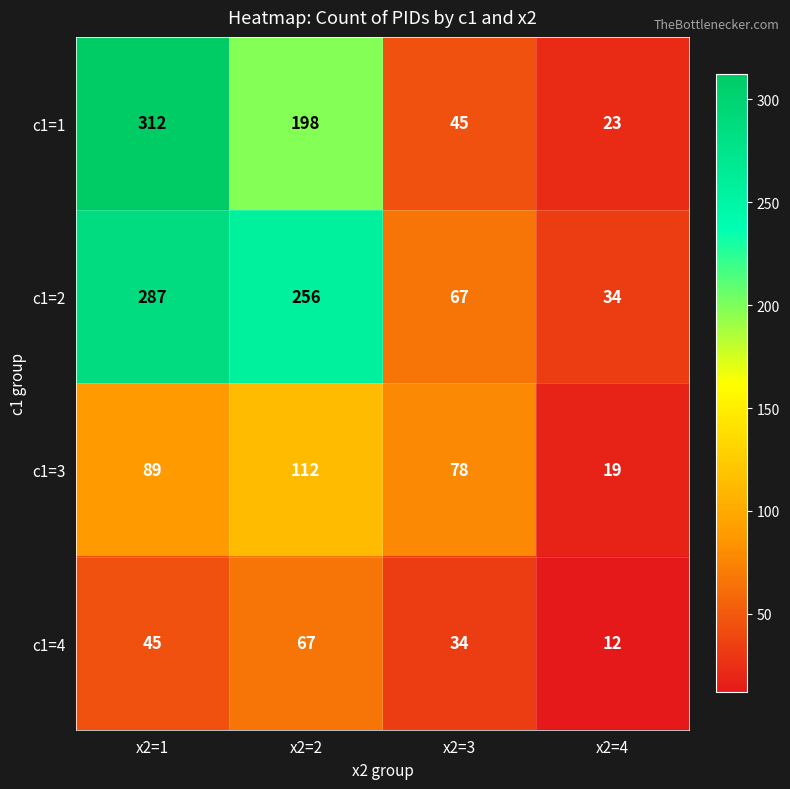

Which label corresponds to the smallest value in the chart?

x2=4